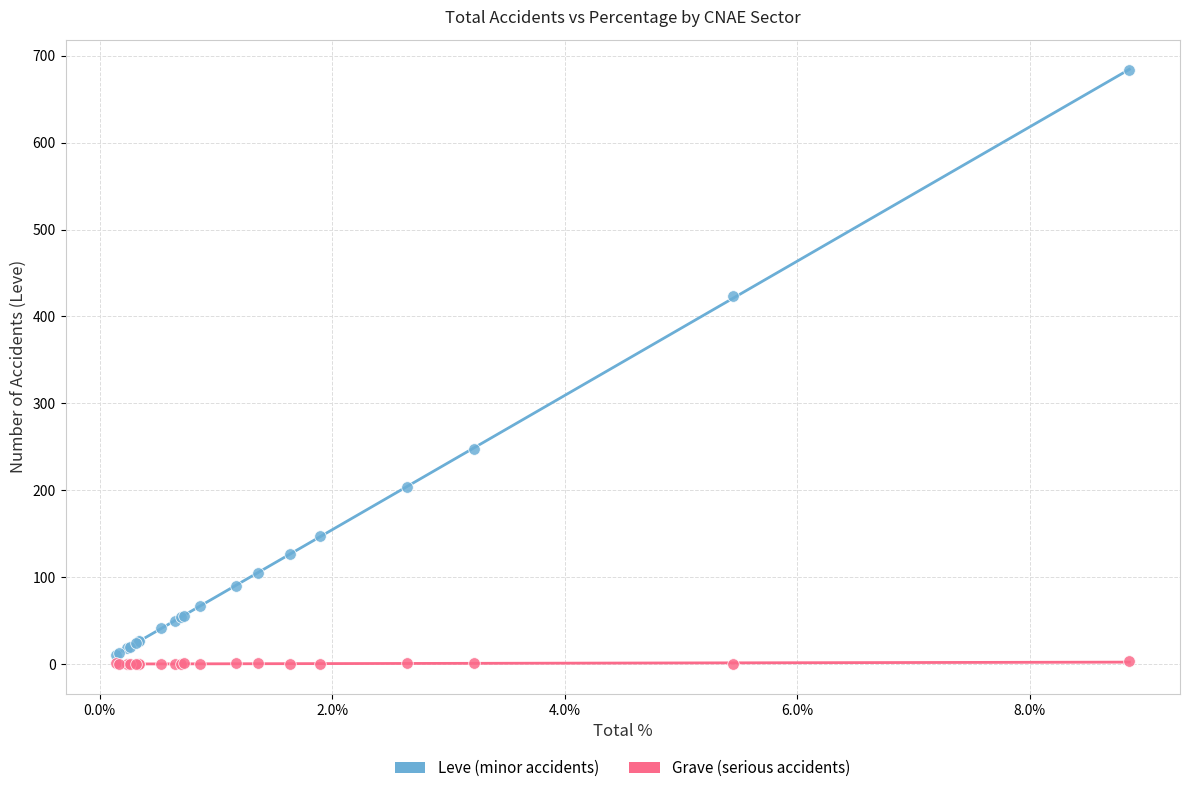

Which series reaches the maximum Y coordinate?

Leve (minor accidents)